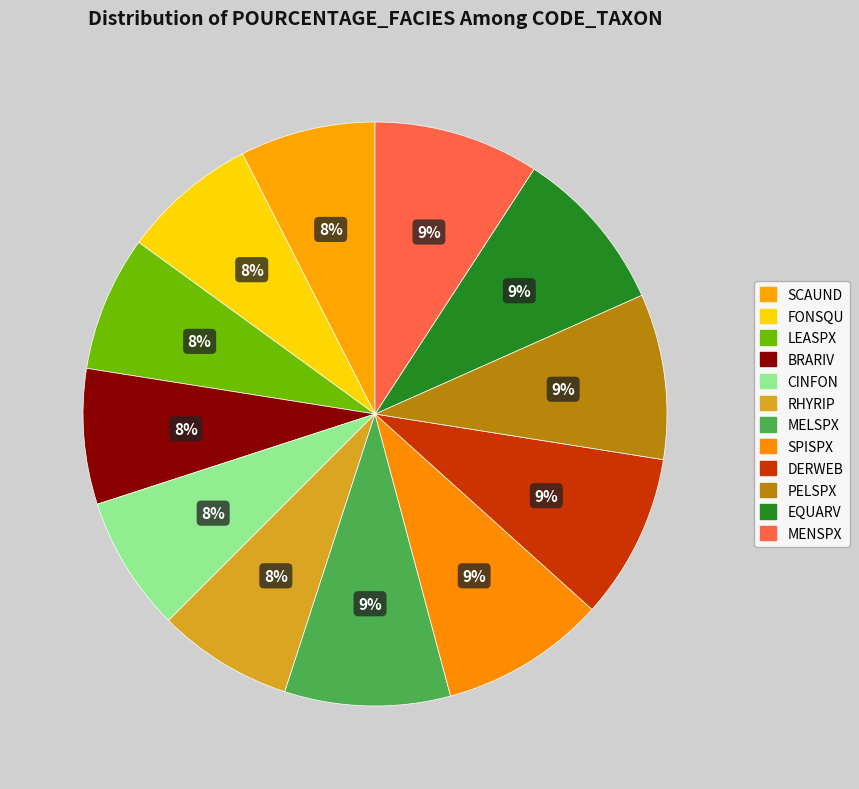

The SCAUND slice represents 15% of the pie. True or false?

False